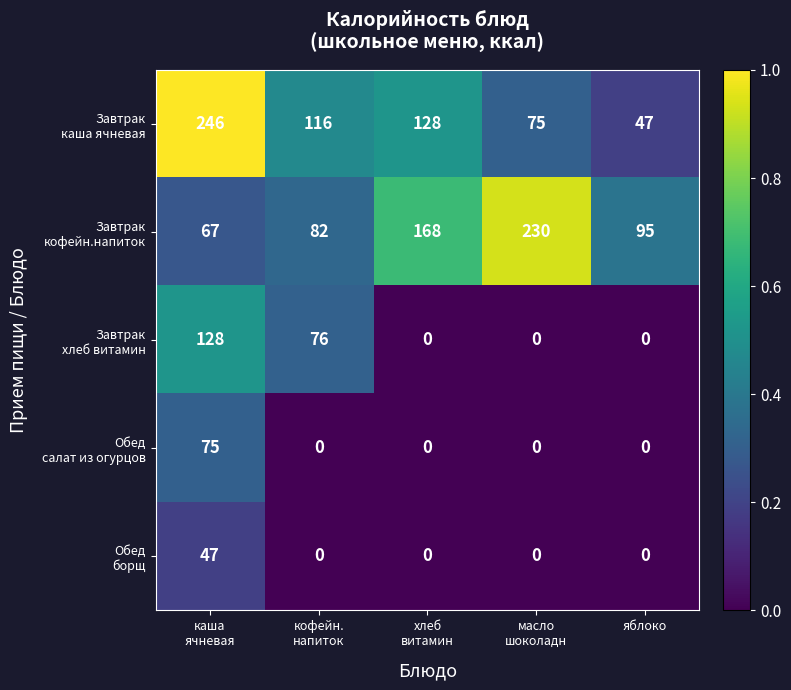

What is the difference between the highest and lowest values at яблоко?

95